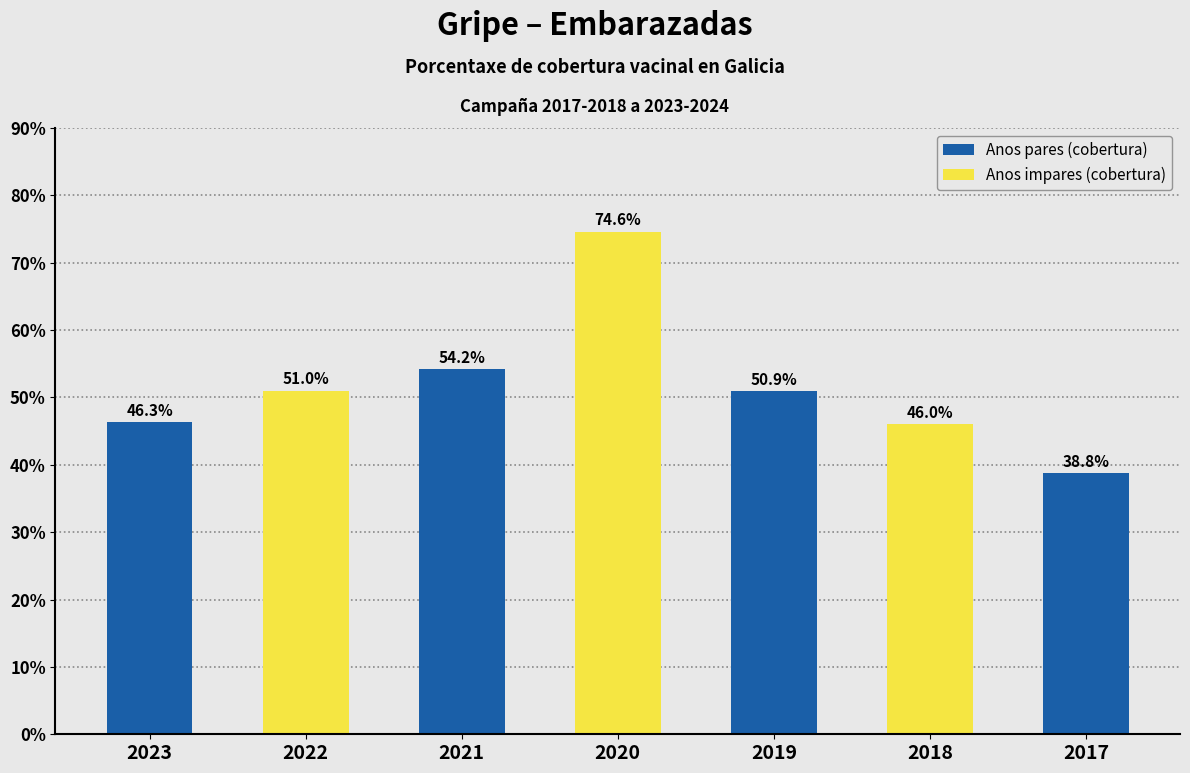

Rank the categories by value from highest to lowest.

2020, 2021, 2022, 2019, 2023, 2018, 2017